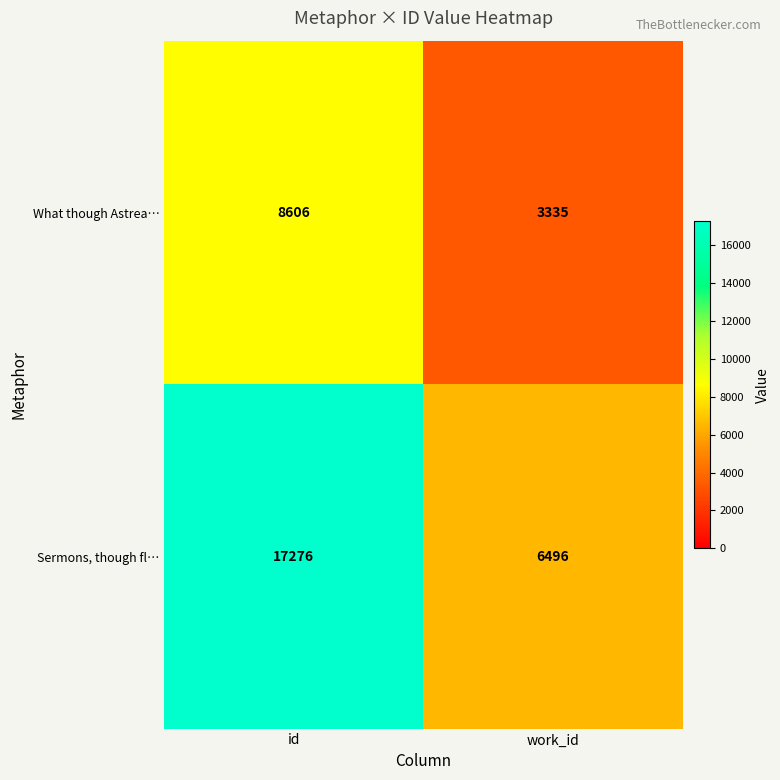

What is the sum of the Sermons, though fl… values at id and work_id?

23772